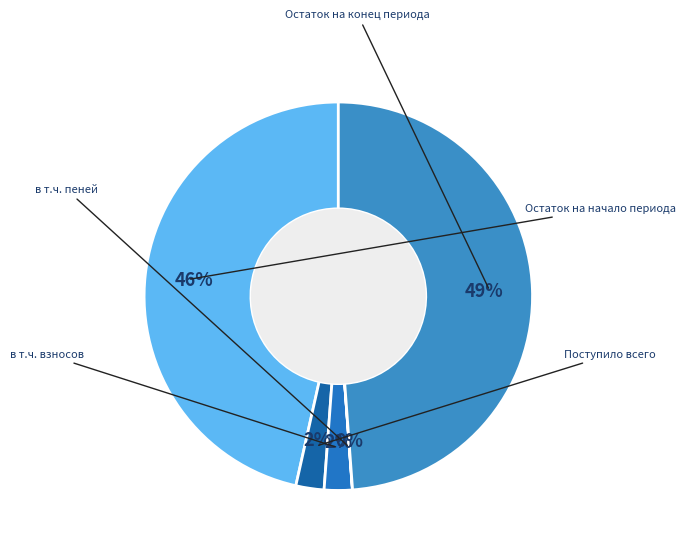

How many segments does this pie chart have?

5